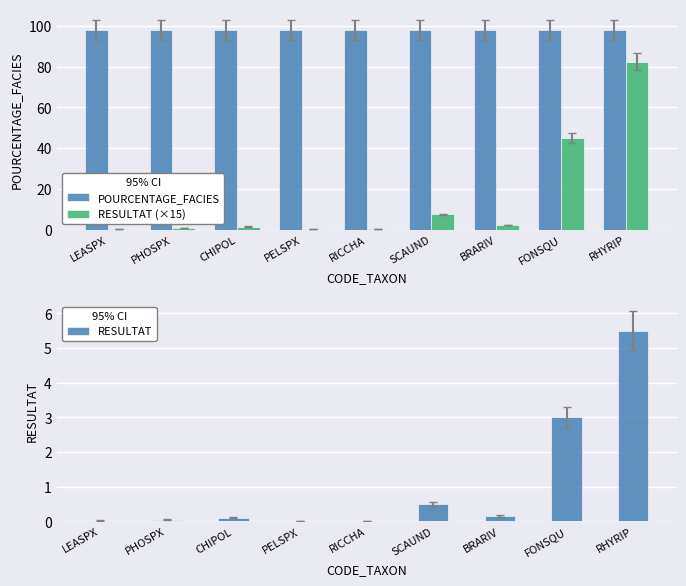

What position from the left is PELSPX?

4